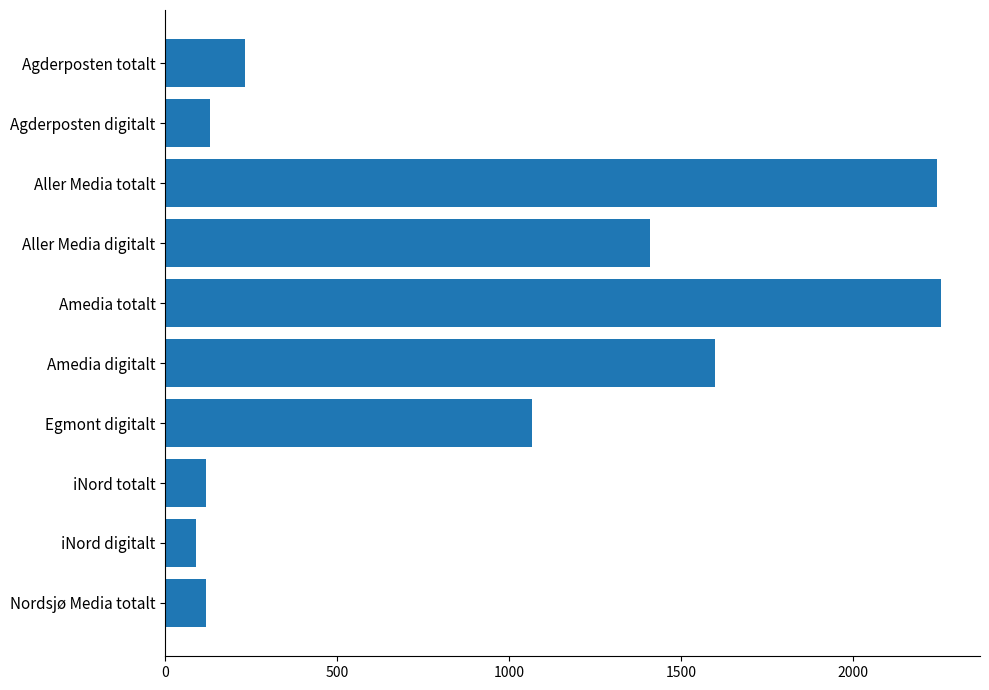

What is the label of the 1st bar from the top?

Agderposten totalt